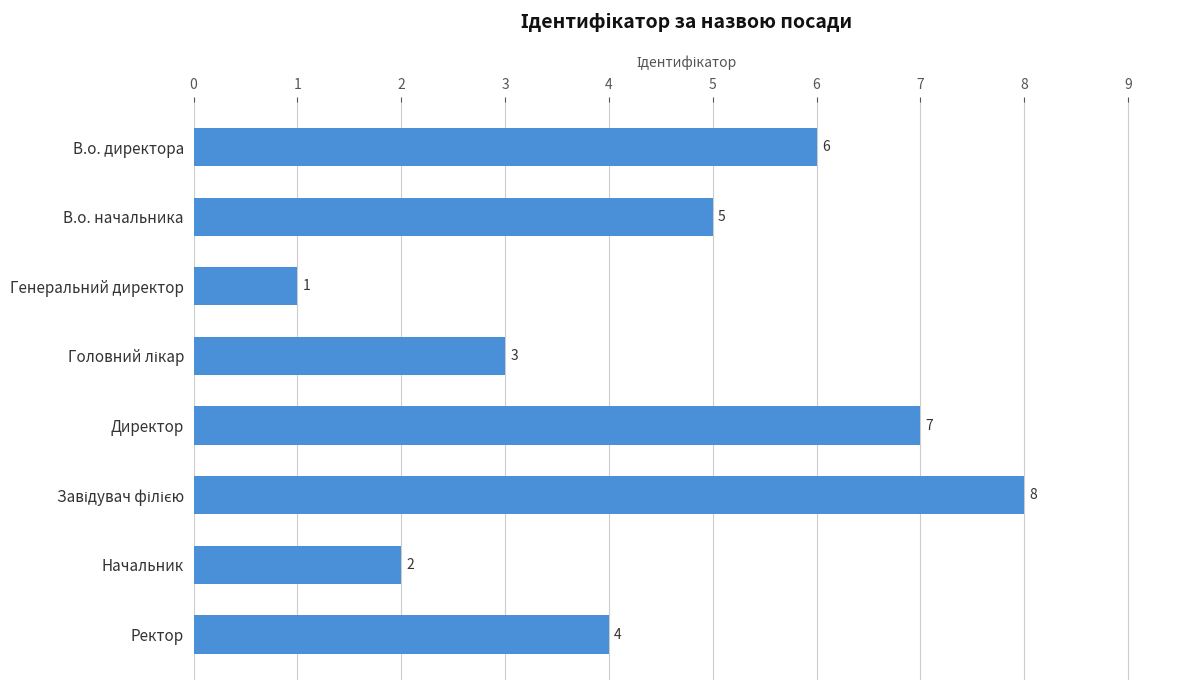

What is the difference between the maximum and minimum values?

7